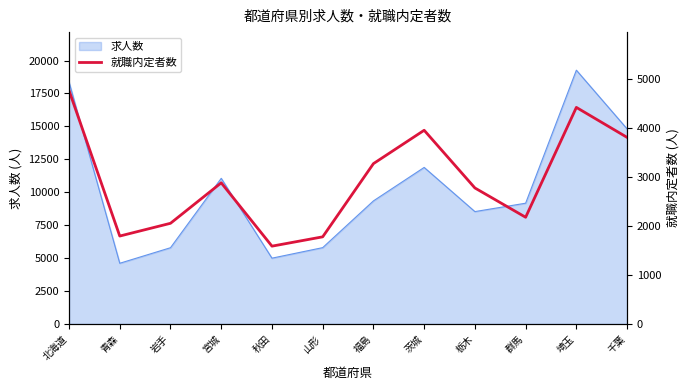

What is the minimum value for 求人数?

4609